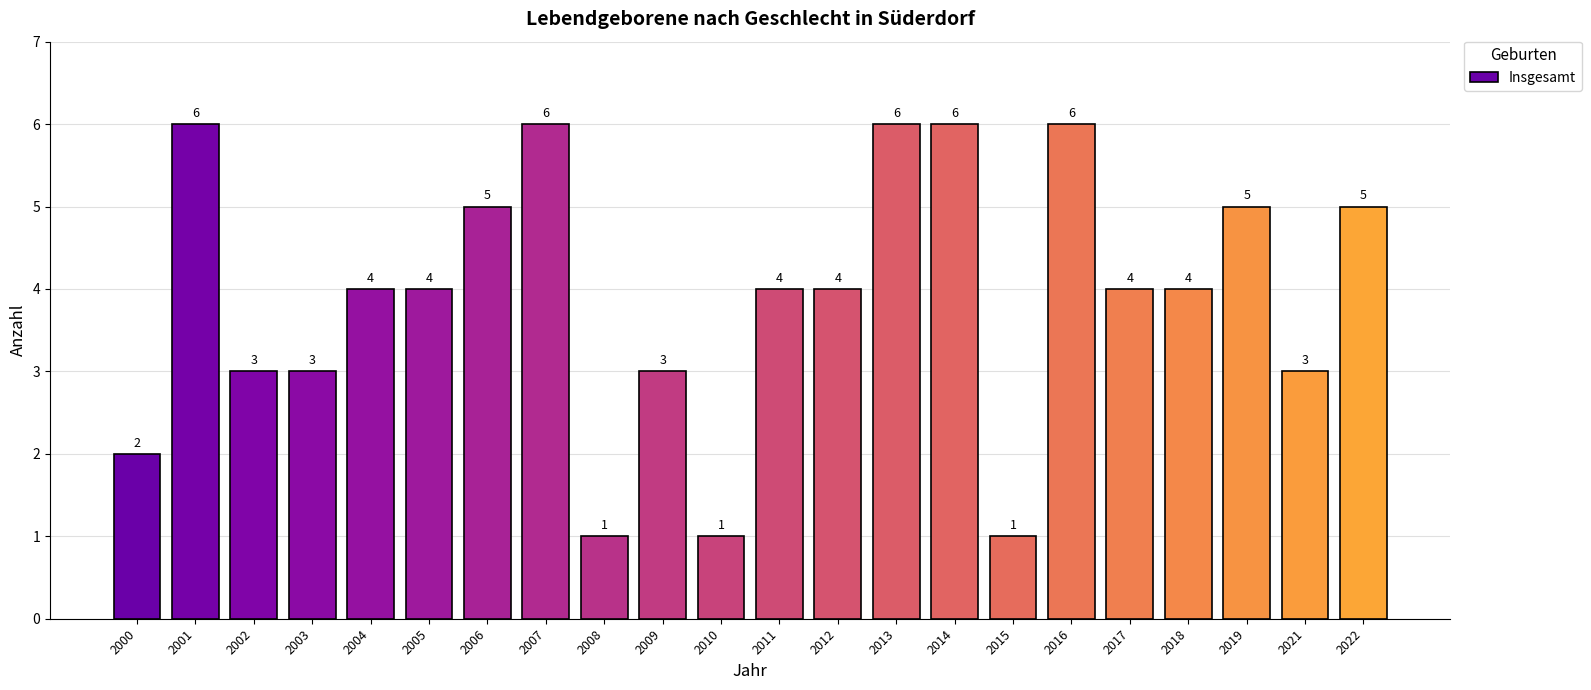

Are the bars horizontal?

No